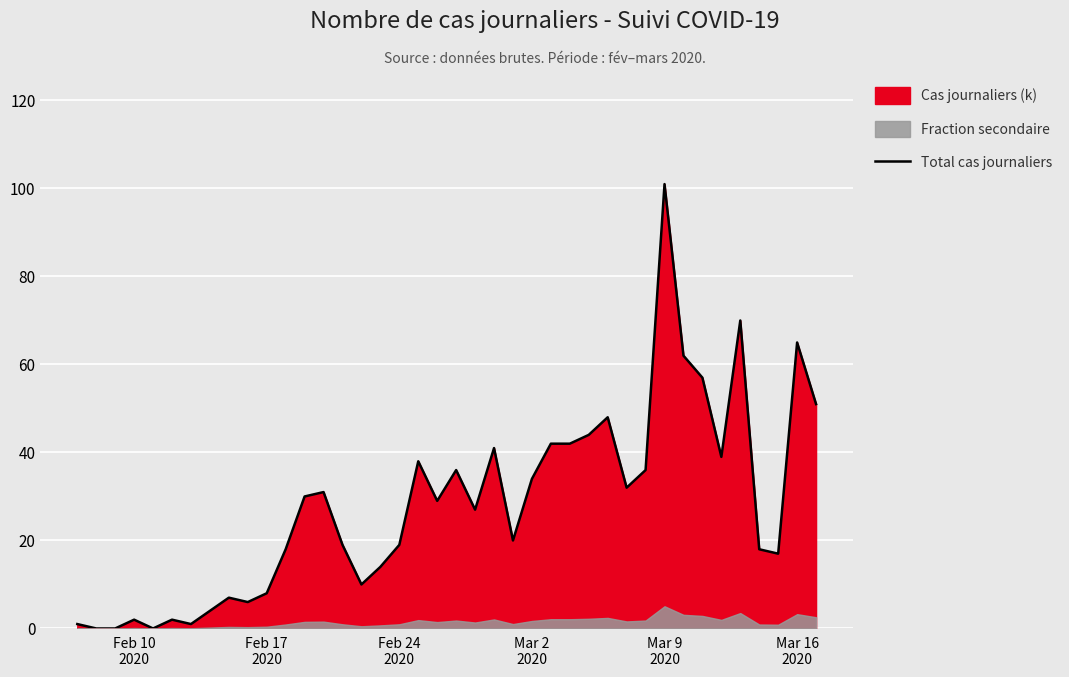

What is the value of the 36th point from the left?

70